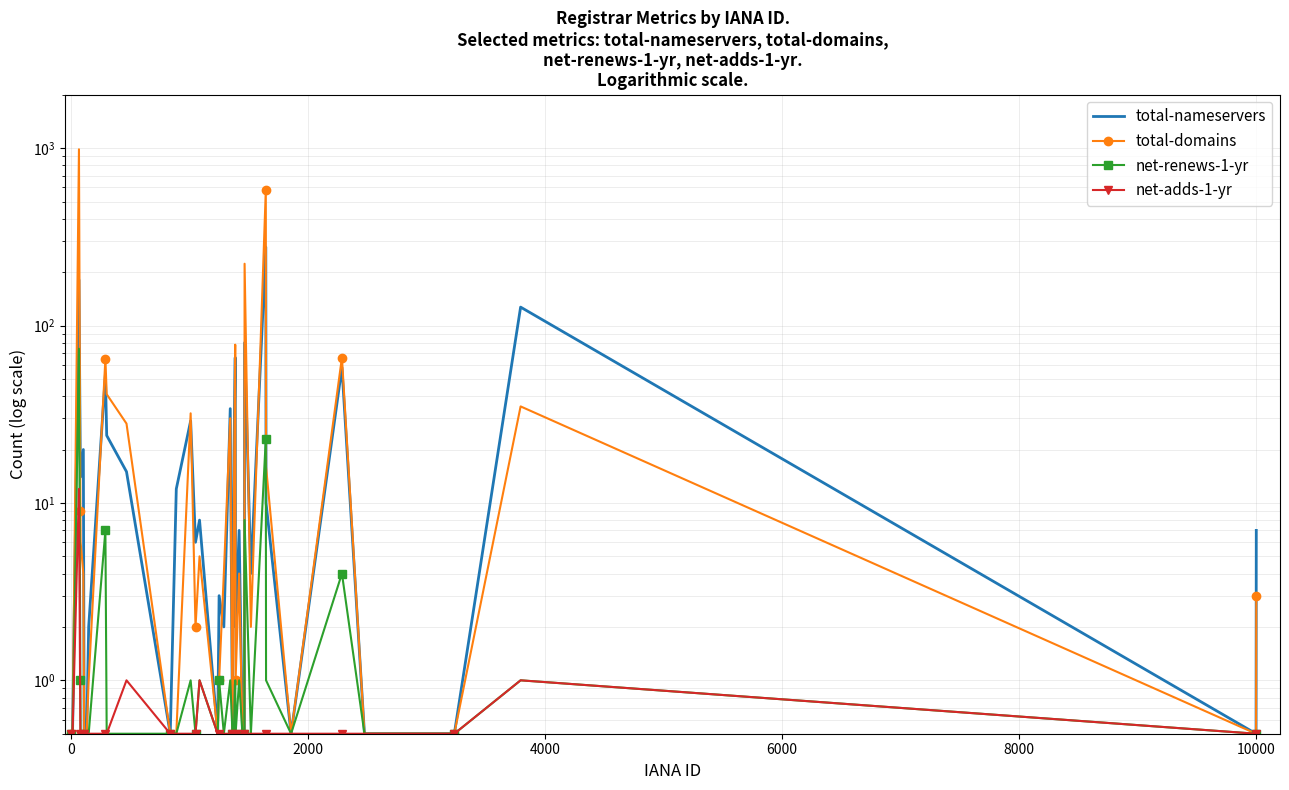

Is the value of total-nameservers at 27 greater than the value of total-domains at 23?

No